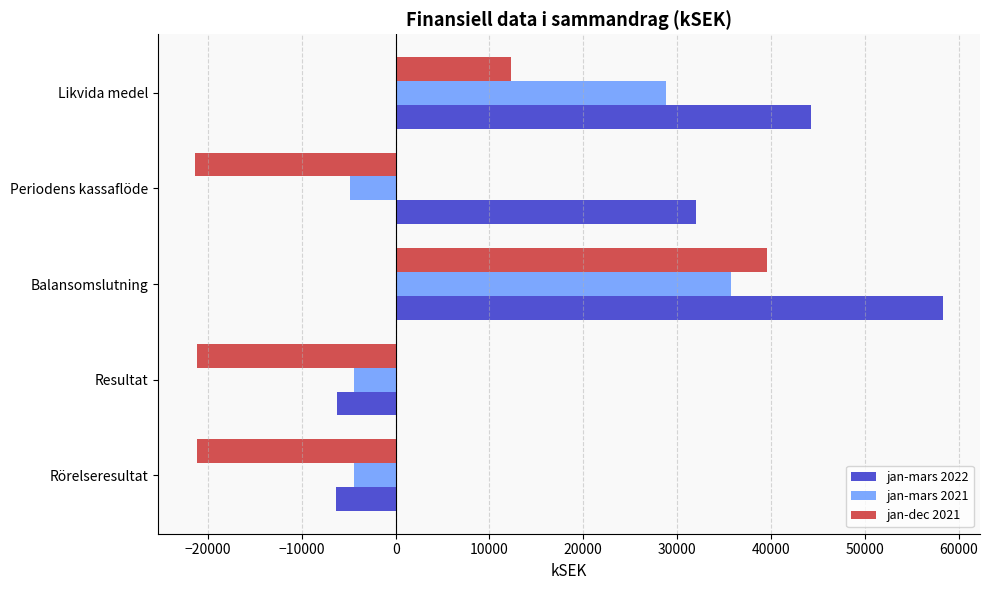

Where is jan-mars 2021 nearest to the value 15448?

Likvida medel